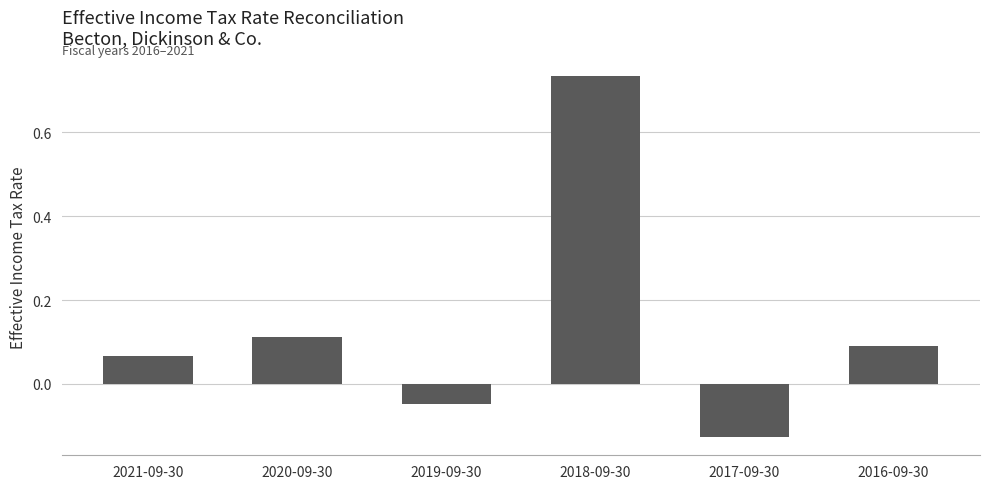

Which has a higher value, 2017-09-30 or 2019-09-30?

2019-09-30